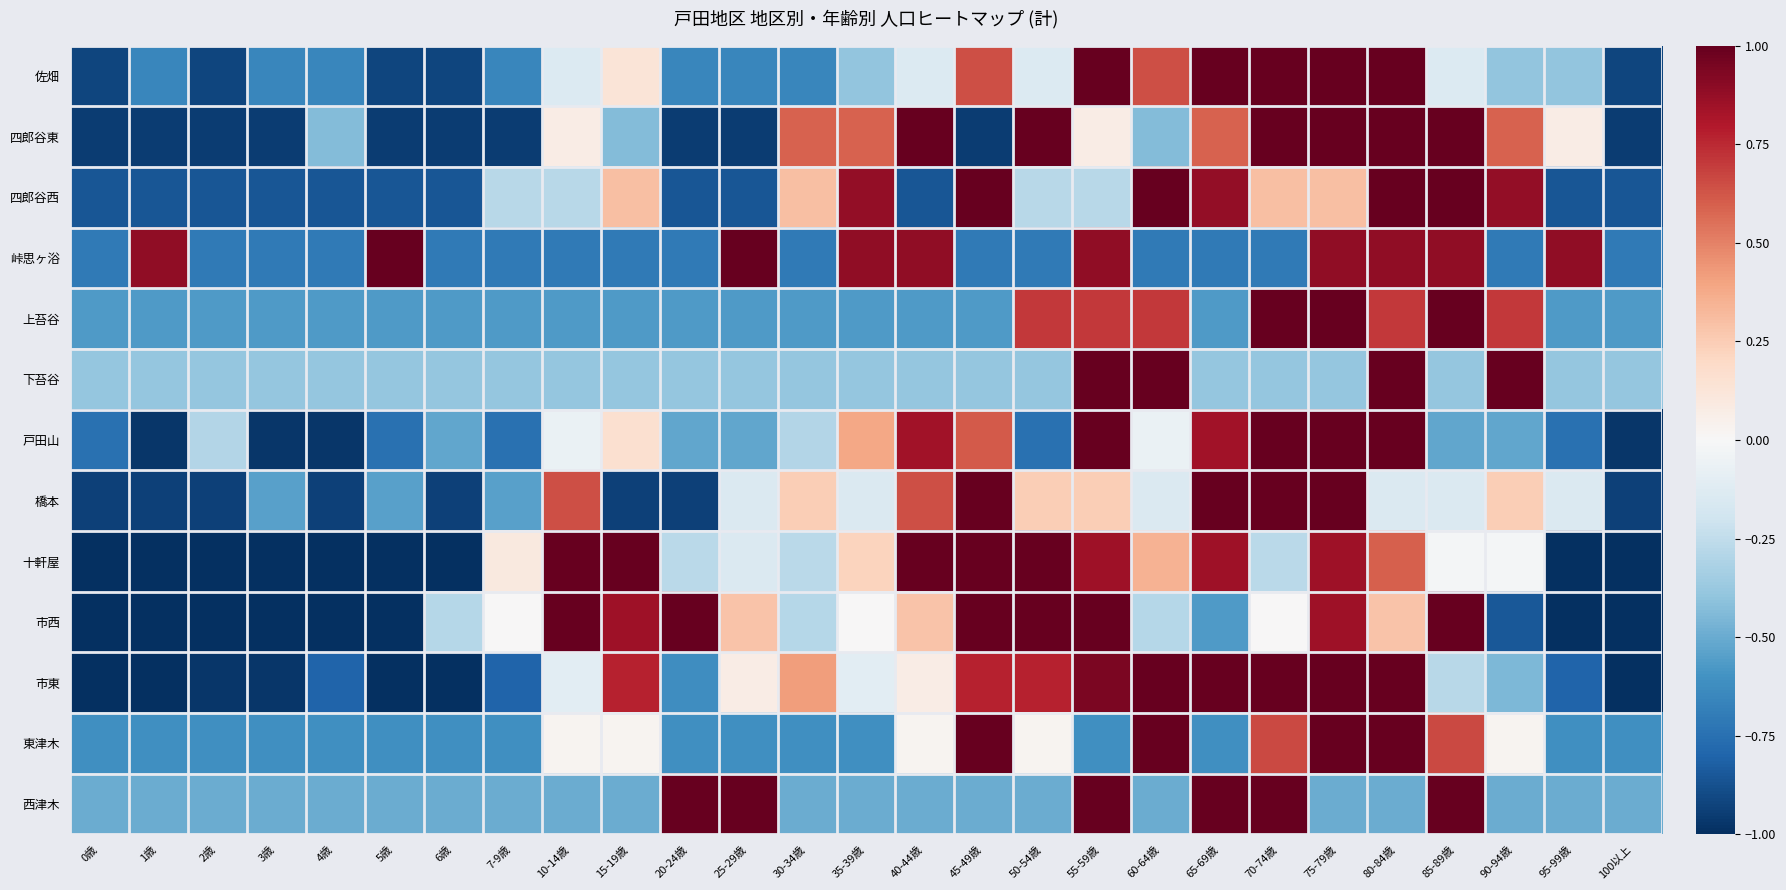

Reading left to right, what are all the values shown in this chart?

佐畑: 0歳=-0.9	1歳=-0.7	2歳=-0.9	3歳=-0.7	4歳=-0.7	5歳=-0.9	6歳=-0.9	7-9歳=-0.7	10-14歳=-0.1	15-19歳=0.1	20-24歳=-0.7	25-29歳=-0.7	30-34歳=-0.7	35-39歳=-0.4	40-44歳=-0.1	45-49歳=0.6	50-54歳=-0.1	55-59歳=1.0	60-64歳=0.6	65-69歳=1.0	70-74歳=1.0	75-79歳=1.0	80-84歳=1.0	85-89歳=-0.1	90-94歳=-0.4	95-99歳=-0.4	100以上=-0.9
四郎谷東: 0歳=-0.9	1歳=-0.9	2歳=-0.9	3歳=-0.9	4歳=-0.4	5歳=-0.9	6歳=-0.9	7-9歳=-0.9	10-14歳=0.1	15-19歳=-0.4	20-24歳=-0.9	25-29歳=-0.9	30-34歳=0.6	35-39歳=0.6	40-44歳=1.0	45-49歳=-0.9	50-54歳=1.0	55-59歳=0.1	60-64歳=-0.4	65-69歳=0.6	70-74歳=1.0	75-79歳=1.0	80-84歳=1.0	85-89歳=1.0	90-94歳=0.6	95-99歳=0.1	100以上=-0.9
四郎谷西: 0歳=-0.9	1歳=-0.9	2歳=-0.9	3歳=-0.9	4歳=-0.9	5歳=-0.9	6歳=-0.9	7-9歳=-0.3	10-14歳=-0.3	15-19歳=0.3	20-24歳=-0.9	25-29歳=-0.9	30-34歳=0.3	35-39歳=0.9	40-44歳=-0.9	45-49歳=1.0	50-54歳=-0.3	55-59歳=-0.3	60-64歳=1.0	65-69歳=0.9	70-74歳=0.3	75-79歳=0.3	80-84歳=1.0	85-89歳=1.0	90-94歳=0.9	95-99歳=-0.9	100以上=-0.9
峠思ヶ浴: 0歳=-0.7	1歳=0.9	2歳=-0.7	3歳=-0.7	4歳=-0.7	5歳=1.0	6歳=-0.7	7-9歳=-0.7	10-14歳=-0.7	15-19歳=-0.7	20-24歳=-0.7	25-29歳=1.0	30-34歳=-0.7	35-39歳=0.9	40-44歳=0.9	45-49歳=-0.7	50-54歳=-0.7	55-59歳=0.9	60-64歳=-0.7	65-69歳=-0.7	70-74歳=-0.7	75-79歳=0.9	80-84歳=0.9	85-89歳=0.9	90-94歳=-0.7	95-99歳=0.9	100以上=-0.7
上苔谷: 0歳=-0.6	1歳=-0.6	2歳=-0.6	3歳=-0.6	4歳=-0.6	5歳=-0.6	6歳=-0.6	7-9歳=-0.6	10-14歳=-0.6	15-19歳=-0.6	20-24歳=-0.6	25-29歳=-0.6	30-34歳=-0.6	35-39歳=-0.6	40-44歳=-0.6	45-49歳=-0.6	50-54歳=0.7	55-59歳=0.7	60-64歳=0.7	65-69歳=-0.6	70-74歳=1.0	75-79歳=1.0	80-84歳=0.7	85-89歳=1.0	90-94歳=0.7	95-99歳=-0.6	100以上=-0.6
下苔谷: 0歳=-0.4	1歳=-0.4	2歳=-0.4	3歳=-0.4	4歳=-0.4	5歳=-0.4	6歳=-0.4	7-9歳=-0.4	10-14歳=-0.4	15-19歳=-0.4	20-24歳=-0.4	25-29歳=-0.4	30-34歳=-0.4	35-39歳=-0.4	40-44歳=-0.4	45-49歳=-0.4	50-54歳=-0.4	55-59歳=1.0	60-64歳=1.0	65-69歳=-0.4	70-74歳=-0.4	75-79歳=-0.4	80-84歳=1.0	85-89歳=-0.4	90-94歳=1.0	95-99歳=-0.4	100以上=-0.4
戸田山: 0歳=-0.7	1歳=-1.0	2歳=-0.3	3歳=-1.0	4歳=-1.0	5歳=-0.7	6歳=-0.5	7-9歳=-0.7	10-14歳=-0.1	15-19歳=0.2	20-24歳=-0.5	25-29歳=-0.5	30-34歳=-0.3	35-39歳=0.4	40-44歳=0.8	45-49歳=0.6	50-54歳=-0.7	55-59歳=1.0	60-64歳=-0.1	65-69歳=0.8	70-74歳=1.0	75-79歳=1.0	80-84歳=1.0	85-89歳=-0.5	90-94歳=-0.5	95-99歳=-0.7	100以上=-1.0
橋本: 0歳=-0.9	1歳=-0.9	2歳=-0.9	3歳=-0.5	4歳=-0.9	5歳=-0.5	6歳=-0.9	7-9歳=-0.5	10-14歳=0.6	15-19歳=-0.9	20-24歳=-0.9	25-29歳=-0.1	30-34歳=0.2	35-39歳=-0.1	40-44歳=0.6	45-49歳=1.0	50-54歳=0.2	55-59歳=0.2	60-64歳=-0.1	65-69歳=1.0	70-74歳=1.0	75-79歳=1.0	80-84歳=-0.1	85-89歳=-0.1	90-94歳=0.2	95-99歳=-0.1	100以上=-0.9
十軒屋: 0歳=-1.0	1歳=-1.0	2歳=-1.0	3歳=-1.0	4歳=-1.0	5歳=-1.0	6歳=-1.0	7-9歳=0.1	10-14歳=1.0	15-19歳=1.0	20-24歳=-0.3	25-29歳=-0.1	30-34歳=-0.3	35-39歳=0.2	40-44歳=1.0	45-49歳=1.0	50-54歳=1.0	55-59歳=0.8	60-64歳=0.4	65-69歳=0.8	70-74歳=-0.3	75-79歳=0.8	80-84歳=0.6	85-89歳=-0.0	90-94歳=-0.0	95-99歳=-1.0	100以上=-1.0
市西: 0歳=-1.0	1歳=-1.0	2歳=-1.0	3歳=-1.0	4歳=-1.0	5歳=-1.0	6歳=-0.3	7-9歳=0.0	10-14歳=1.0	15-19歳=0.9	20-24歳=1.0	25-29歳=0.3	30-34歳=-0.3	35-39歳=0.0	40-44歳=0.3	45-49歳=1.0	50-54歳=1.0	55-59歳=1.0	60-64歳=-0.3	65-69歳=-0.6	70-74歳=0.0	75-79歳=0.9	80-84歳=0.3	85-89歳=1.0	90-94歳=-0.9	95-99歳=-1.0	100以上=-1.0
市東: 0歳=-1.0	1歳=-1.0	2歳=-1.0	3歳=-1.0	4歳=-0.8	5歳=-1.0	6歳=-1.0	7-9歳=-0.8	10-14歳=-0.1	15-19歳=0.8	20-24歳=-0.6	25-29歳=0.1	30-34歳=0.4	35-39歳=-0.1	40-44歳=0.1	45-49歳=0.8	50-54歳=0.8	55-59歳=0.9	60-64歳=1.0	65-69歳=1.0	70-74歳=1.0	75-79歳=1.0	80-84歳=1.0	85-89歳=-0.3	90-94歳=-0.5	95-99歳=-0.8	100以上=-1.0
東津木: 0歳=-0.6	1歳=-0.6	2歳=-0.6	3歳=-0.6	4歳=-0.6	5歳=-0.6	6歳=-0.6	7-9歳=-0.6	10-14歳=0.0	15-19歳=0.0	20-24歳=-0.6	25-29歳=-0.6	30-34歳=-0.6	35-39歳=-0.6	40-44歳=0.0	45-49歳=1.0	50-54歳=0.0	55-59歳=-0.6	60-64歳=1.0	65-69歳=-0.6	70-74歳=0.7	75-79歳=1.0	80-84歳=1.0	85-89歳=0.7	90-94歳=0.0	95-99歳=-0.6	100以上=-0.6
西津木: 0歳=-0.5	1歳=-0.5	2歳=-0.5	3歳=-0.5	4歳=-0.5	5歳=-0.5	6歳=-0.5	7-9歳=-0.5	10-14歳=-0.5	15-19歳=-0.5	20-24歳=1.0	25-29歳=1.0	30-34歳=-0.5	35-39歳=-0.5	40-44歳=-0.5	45-49歳=-0.5	50-54歳=-0.5	55-59歳=1.0	60-64歳=-0.5	65-69歳=1.0	70-74歳=1.0	75-79歳=-0.5	80-84歳=-0.5	85-89歳=1.0	90-94歳=-0.5	95-99歳=-0.5	100以上=-0.5